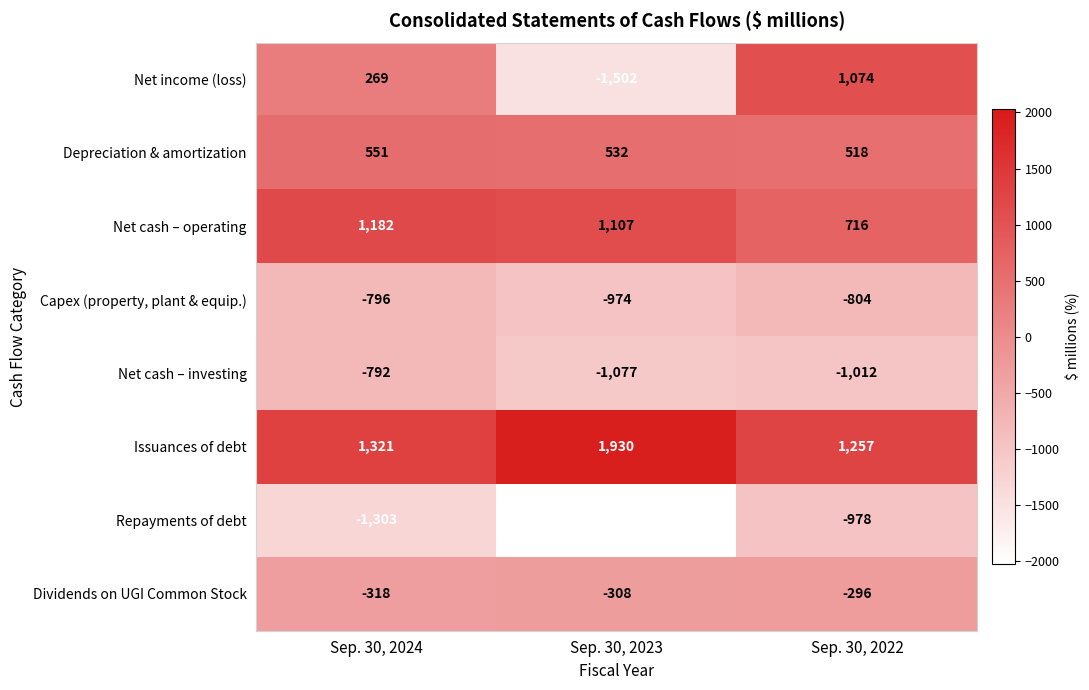

What is the difference between the maximum and minimum values in the Net cash – operating series?

466